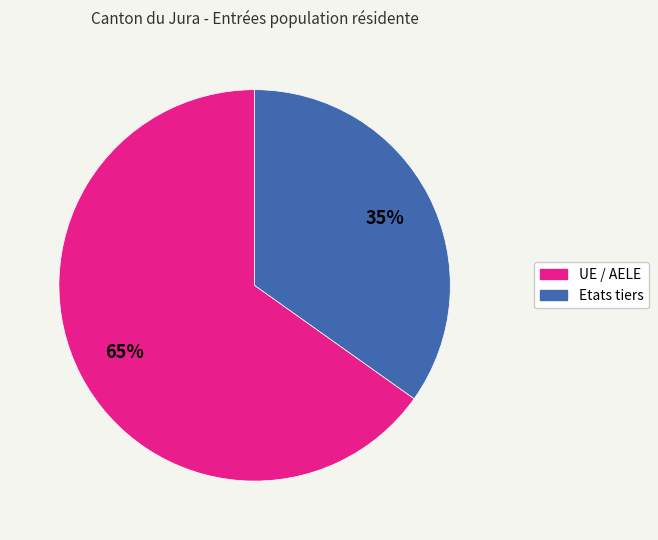

To the nearest percent, what percentage of the pie is UE / AELE?

65%